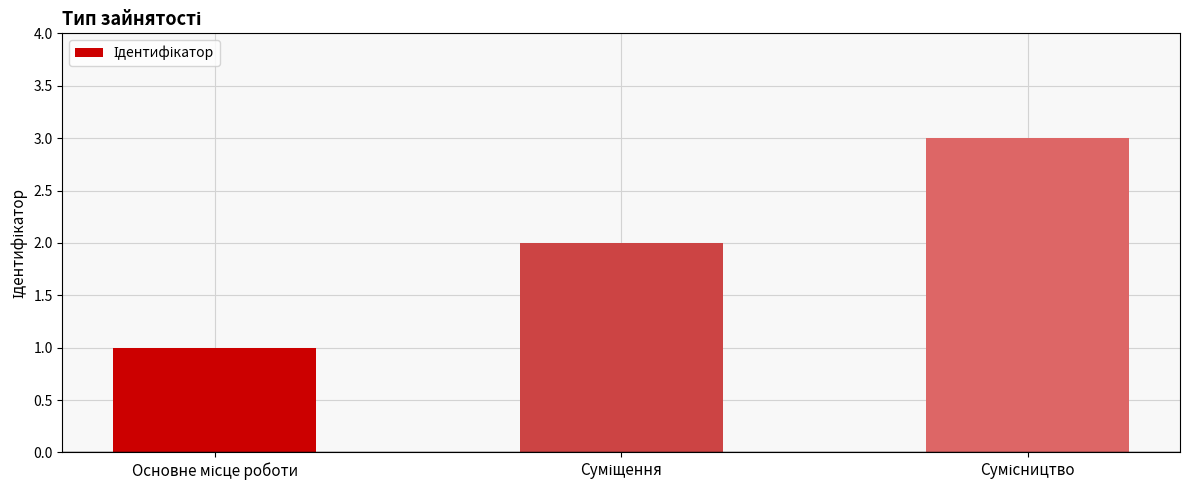

What is the sum of all values?

6